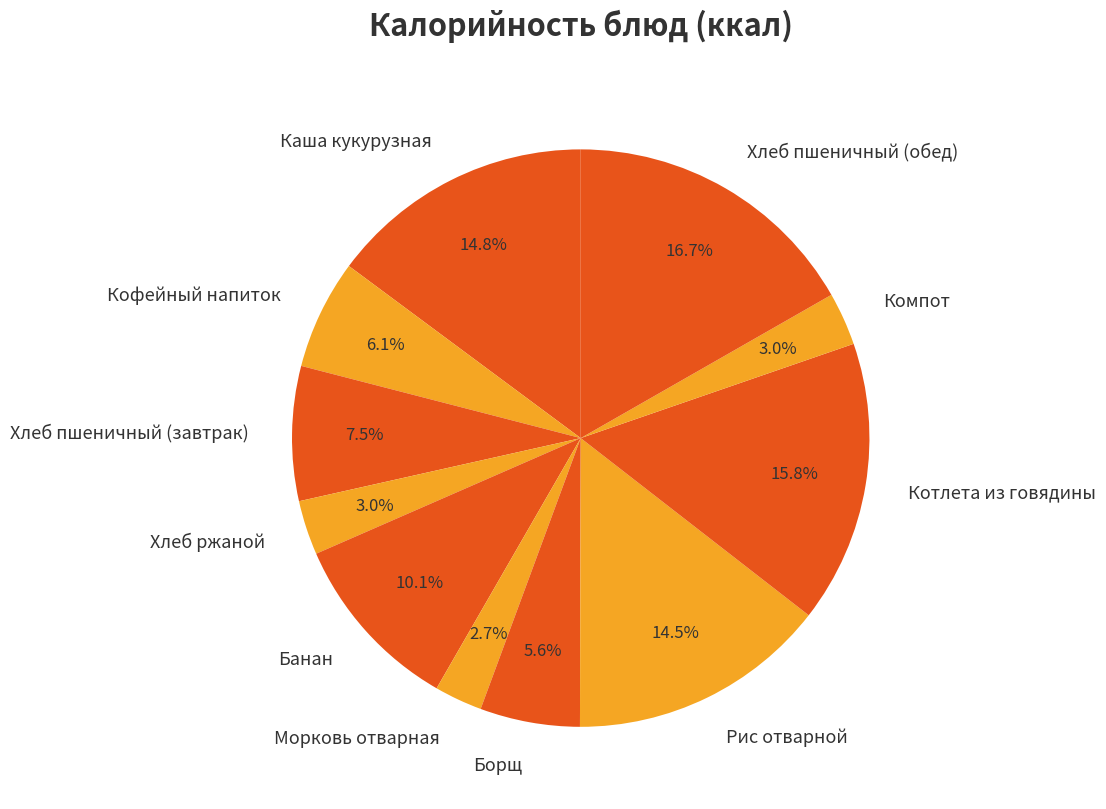

To the nearest percent, what is the difference between the Банан and Рис отварной slice percentages?

4%